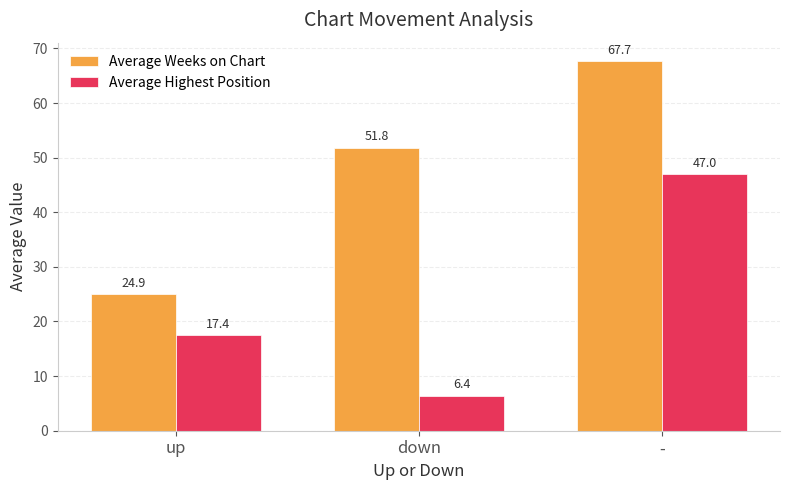

What is the difference between the highest and lowest values at up?

7.5